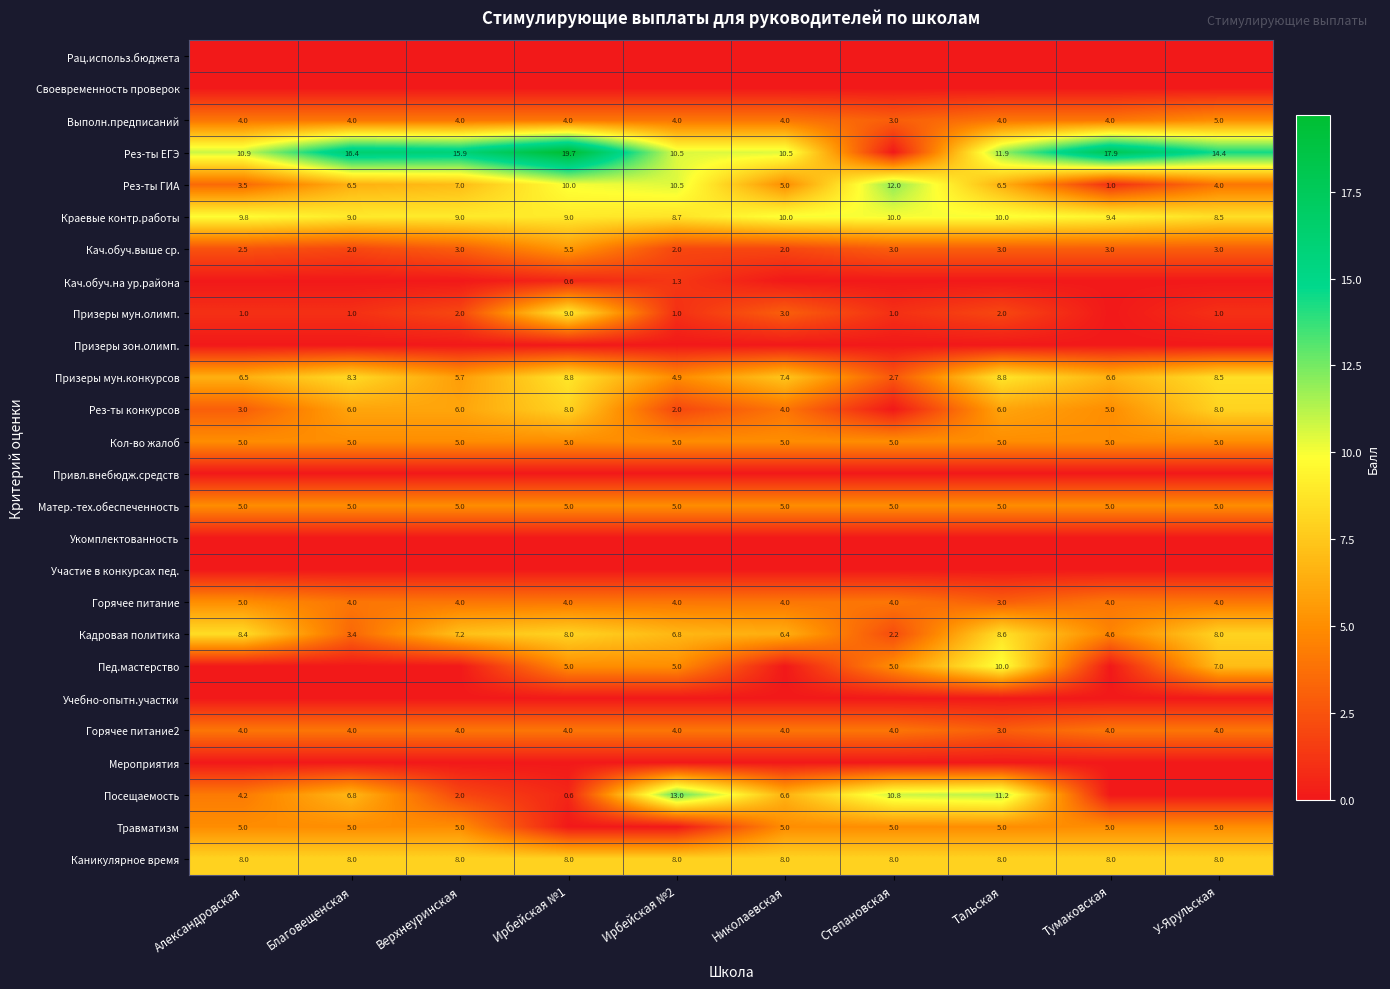

What is the difference between the highest and lowest values at Тумаковская?

17.9